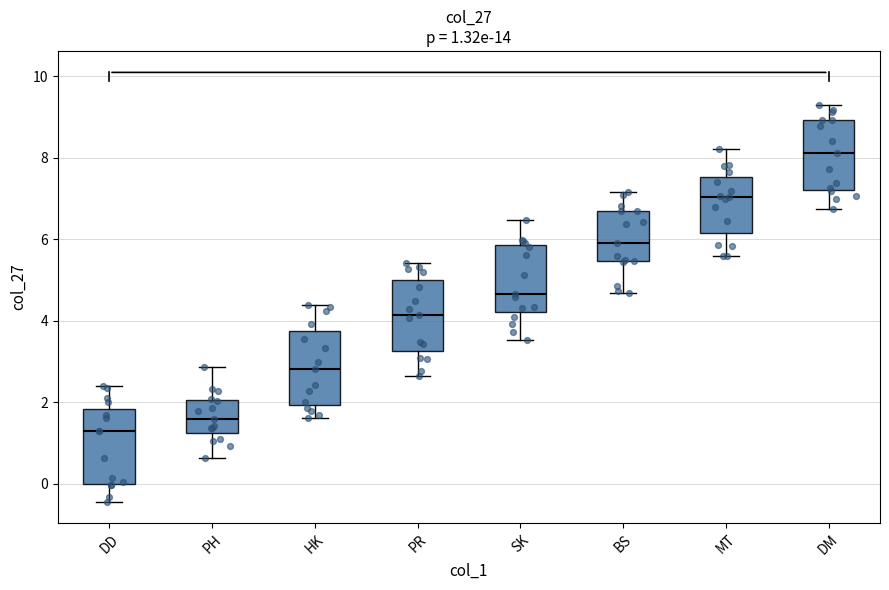

Which box has the lowest median line?

DD